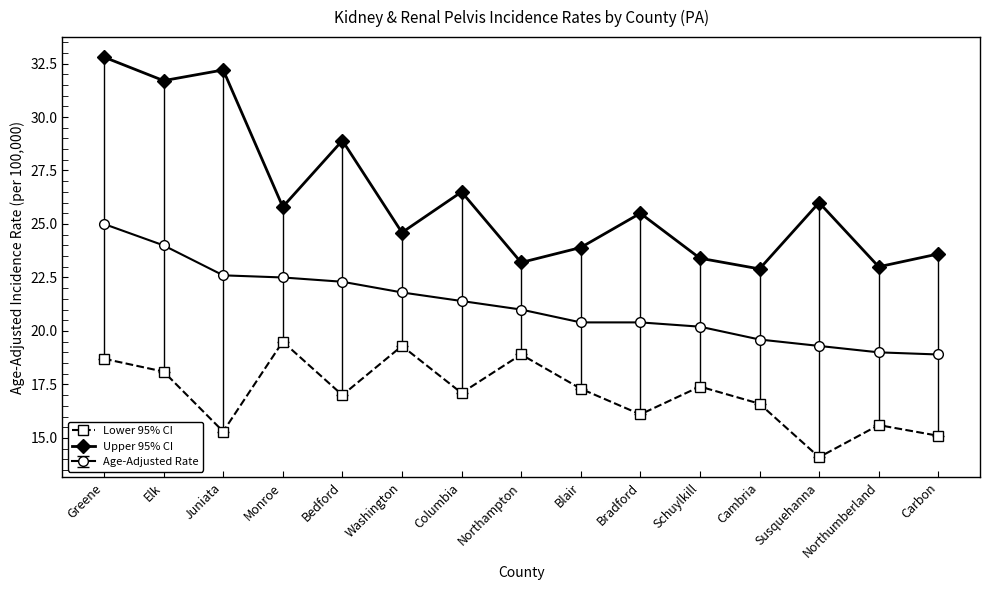

List the series in order of their peak value, highest first.

Upper 95% CI, Age-Adjusted Rate, Lower 95% CI